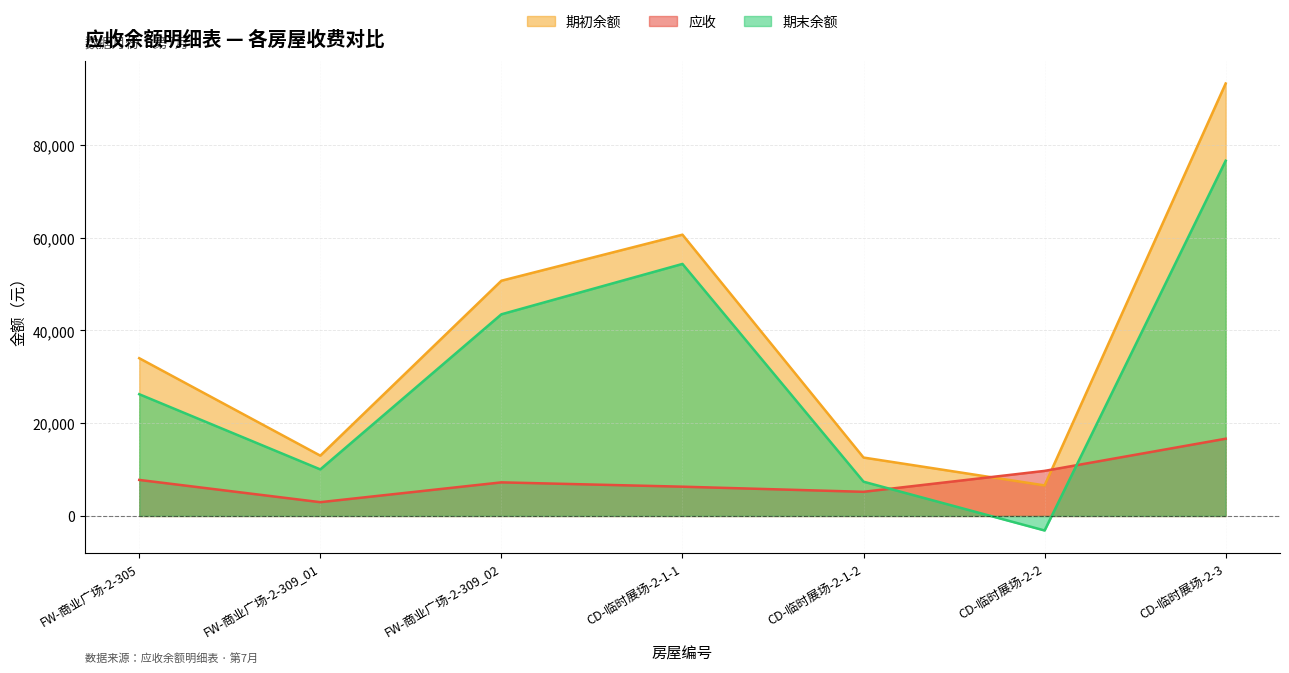

At which label is 应收 closest to 9811?

CD-临时展场-2-2